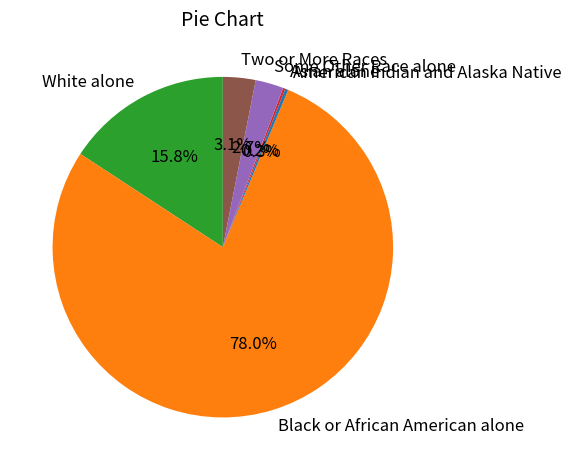

Does Black or African American alone represent more than half of the total?

Yes